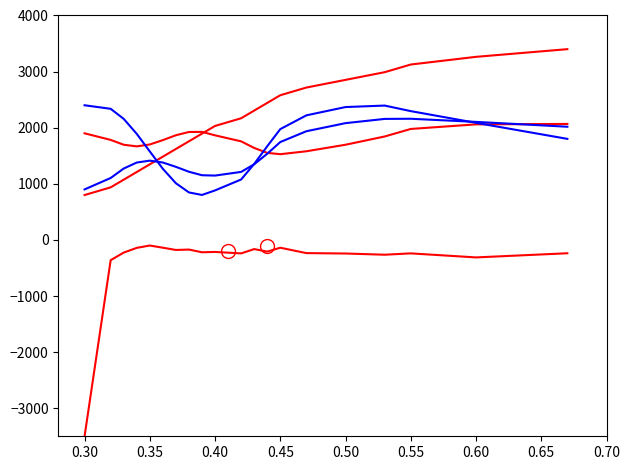

How many values in the second series exceed 2168?

10